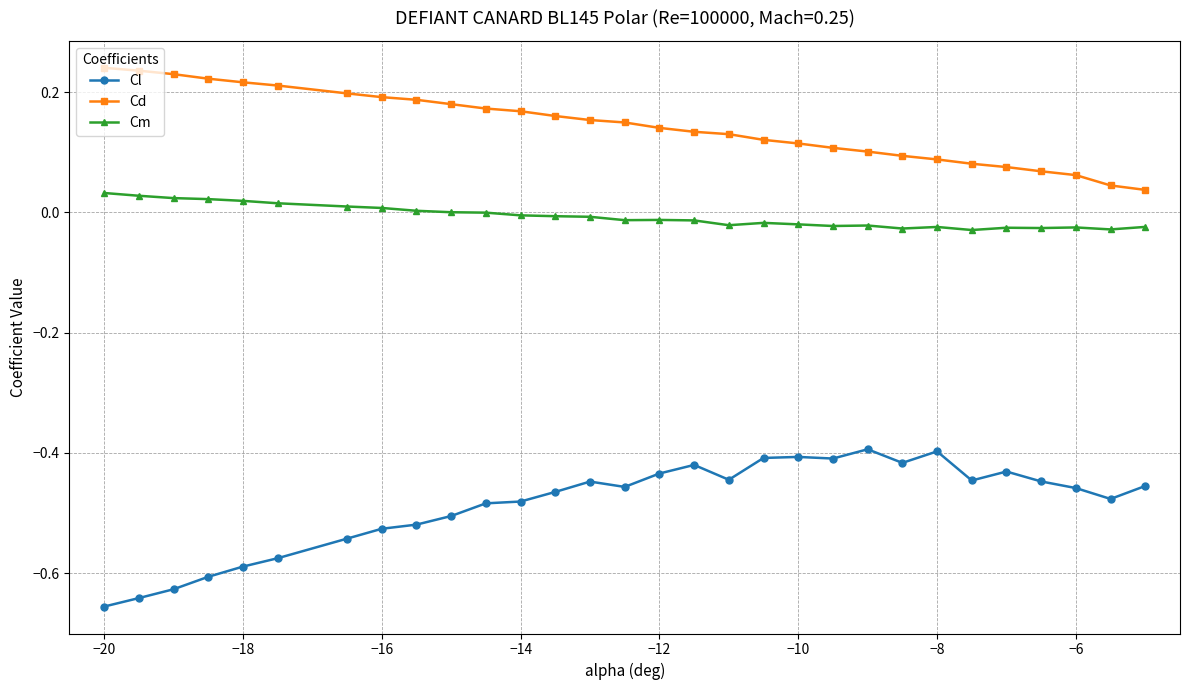

Rank the series by their maximum value, from highest to lowest.

Cd, Cm, Cl